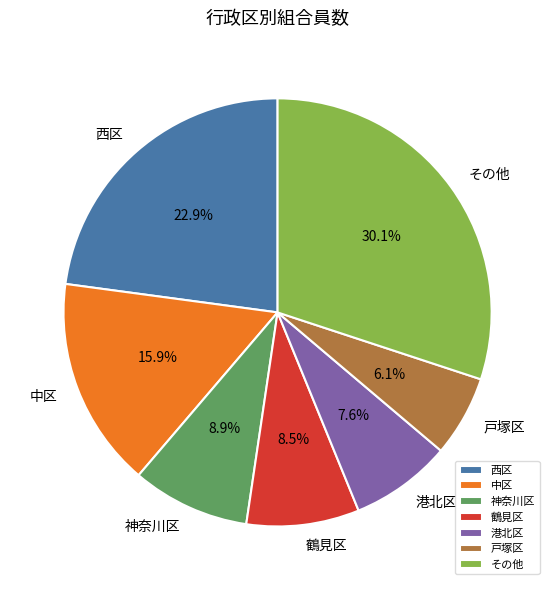

Combined, what portion of the pie is その他 and 鶴見区?

38.6%